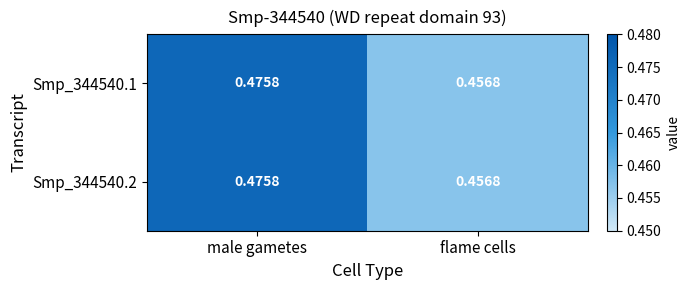

List the labels in order of Smp_344540.2 value, smallest first.

flame cells, male gametes